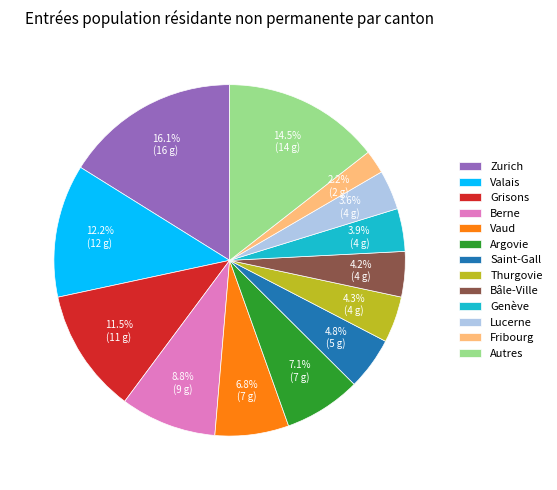

To the nearest percent, what is the average slice percentage?

8%